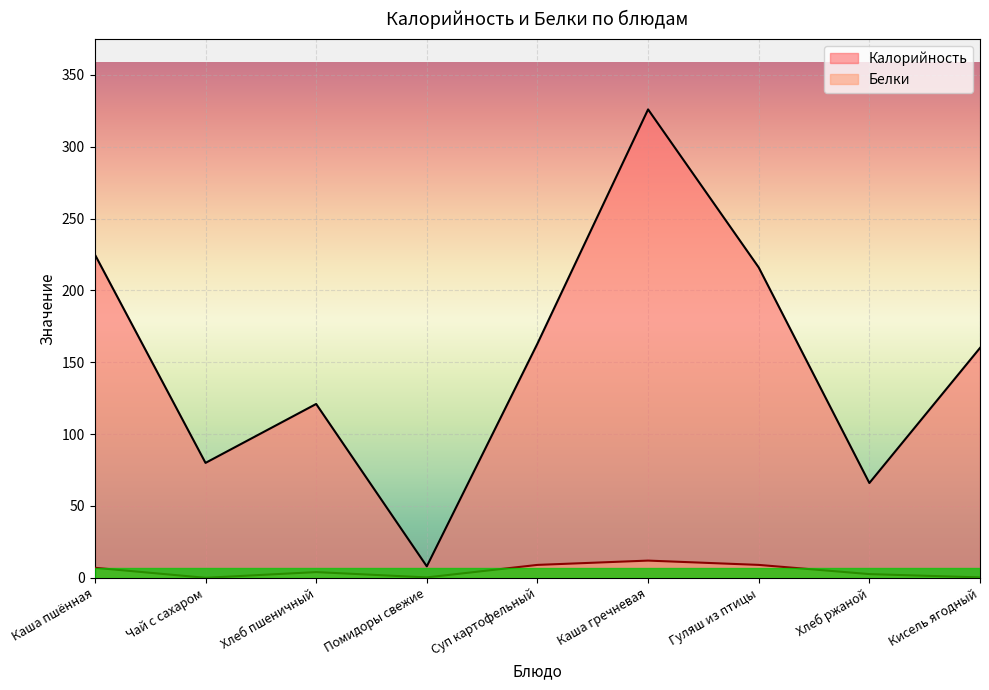

The Калорийность series shows 80.0 at Чай с сахаром. True or false?

True